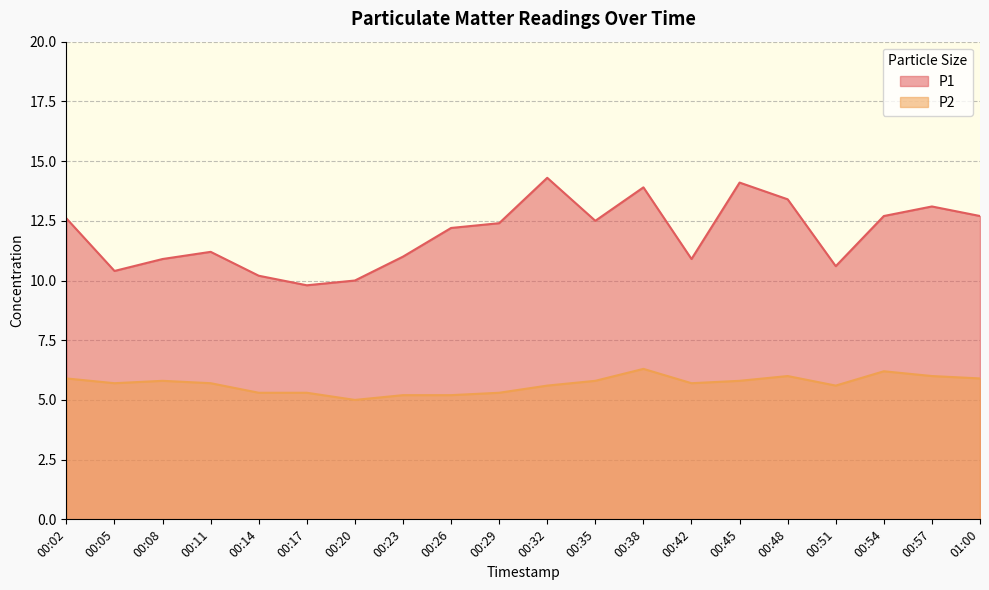

Which series changed the most between 00:35 and 00:45?

P1